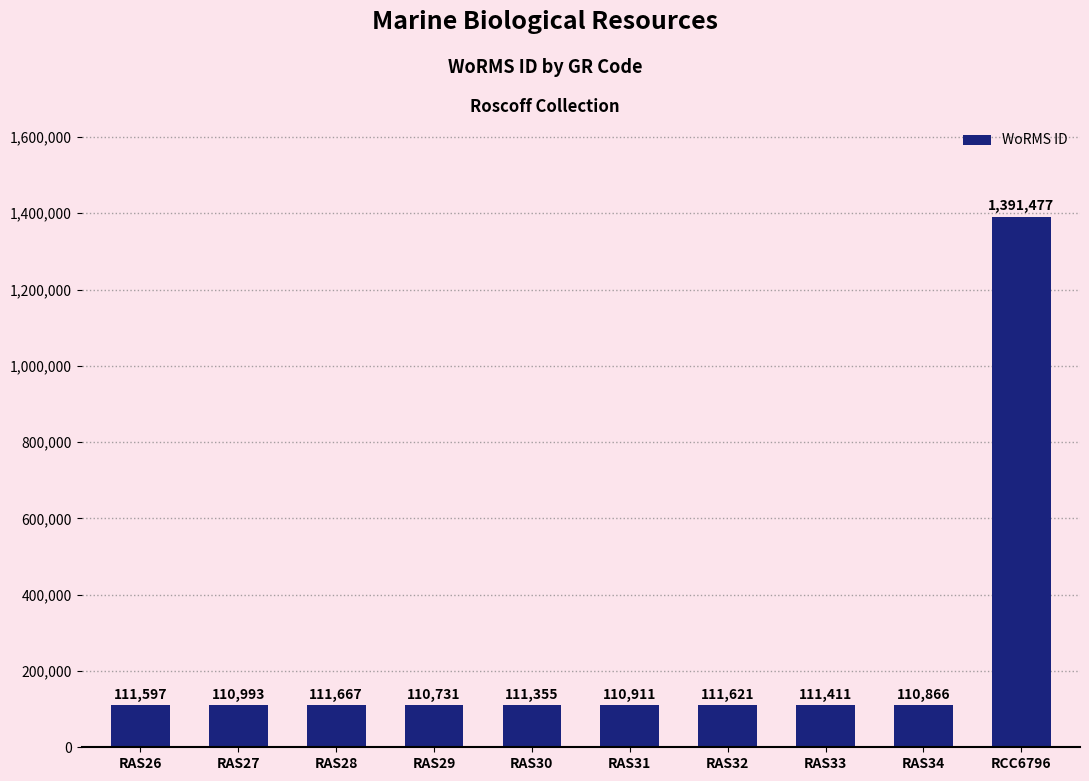

Rank the categories by value from highest to lowest.

RCC6796, RAS28, RAS32, RAS26, RAS33, RAS30, RAS27, RAS31, RAS34, RAS29